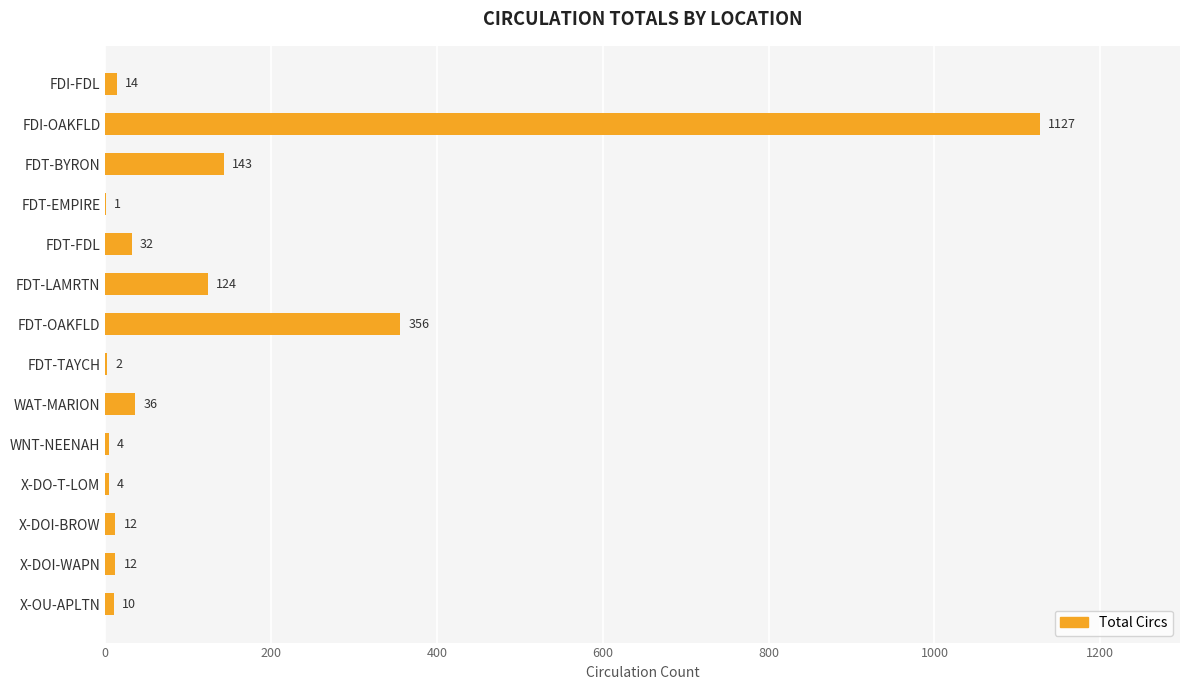

What is the maximum value shown in the chart?

1127